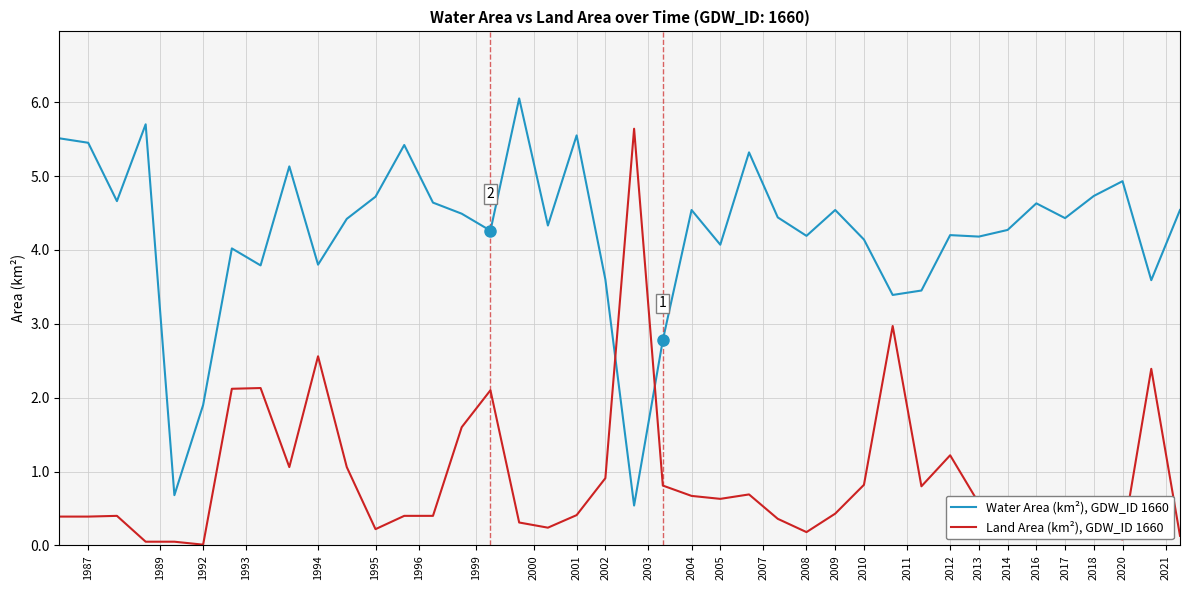

Is this an area chart (filled region under the line)?

No